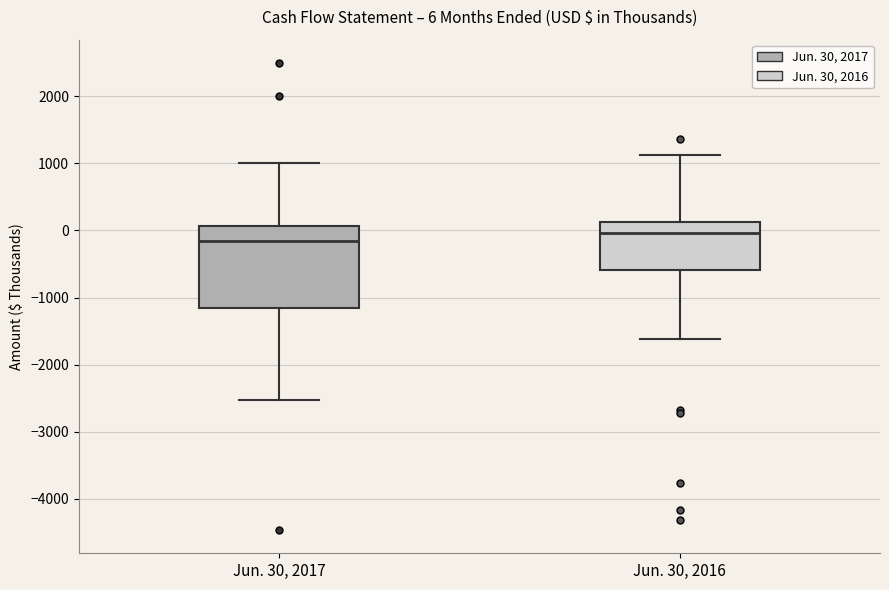

Which box has the highest median line?

Jun. 30, 2016